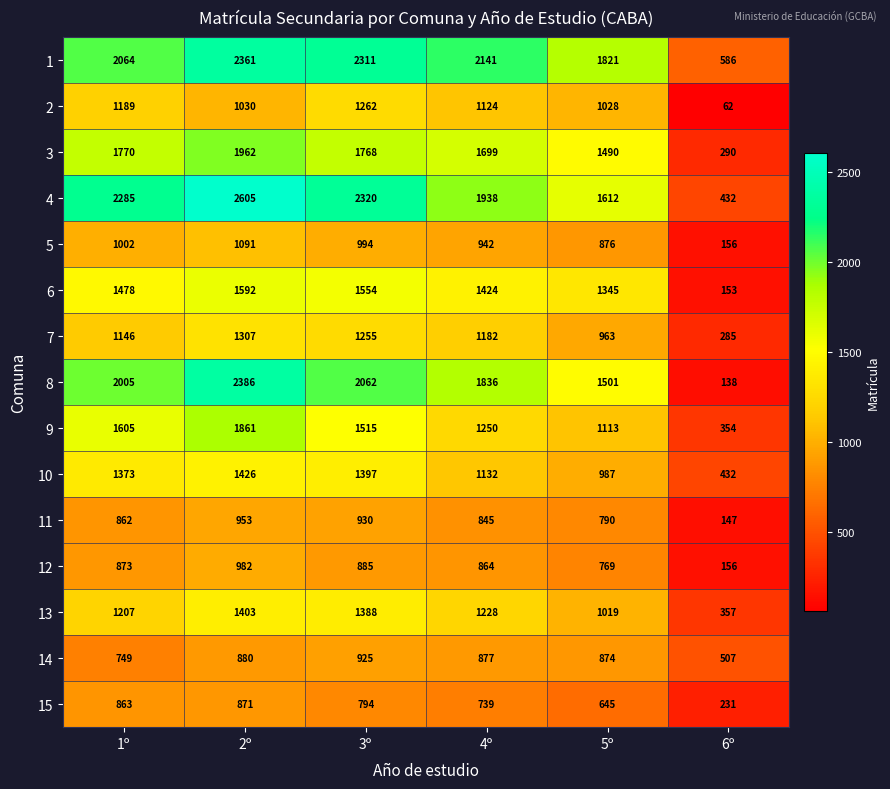

Which series has the largest range (max minus min)?

8